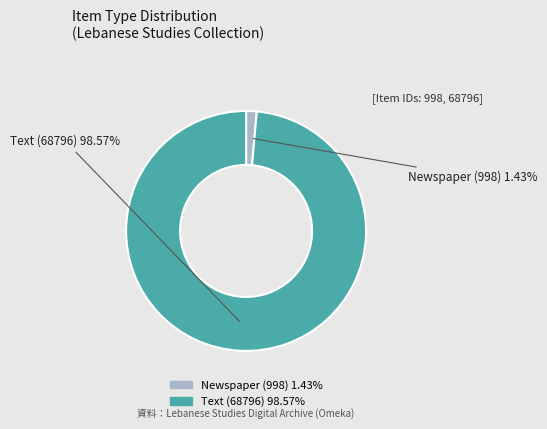

How many slices are in this pie chart?

2